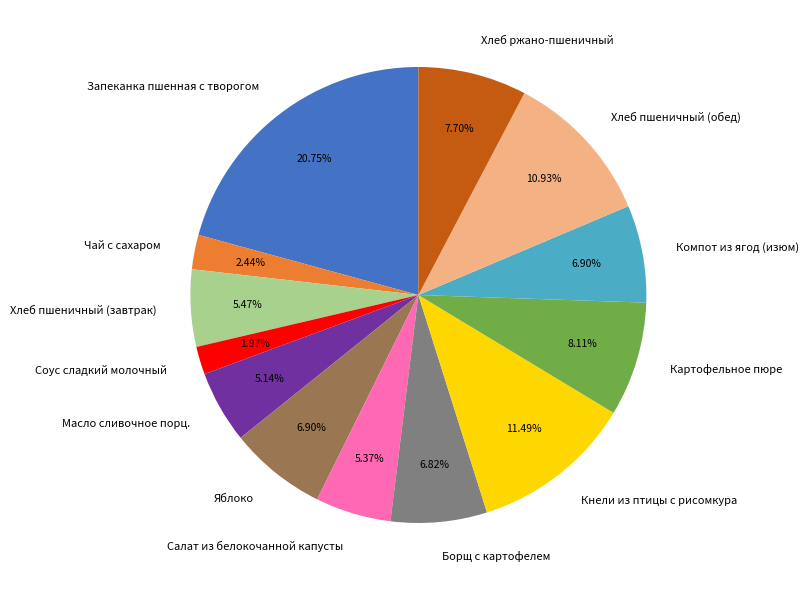

To the nearest percent, what is the average slice percentage?

8%